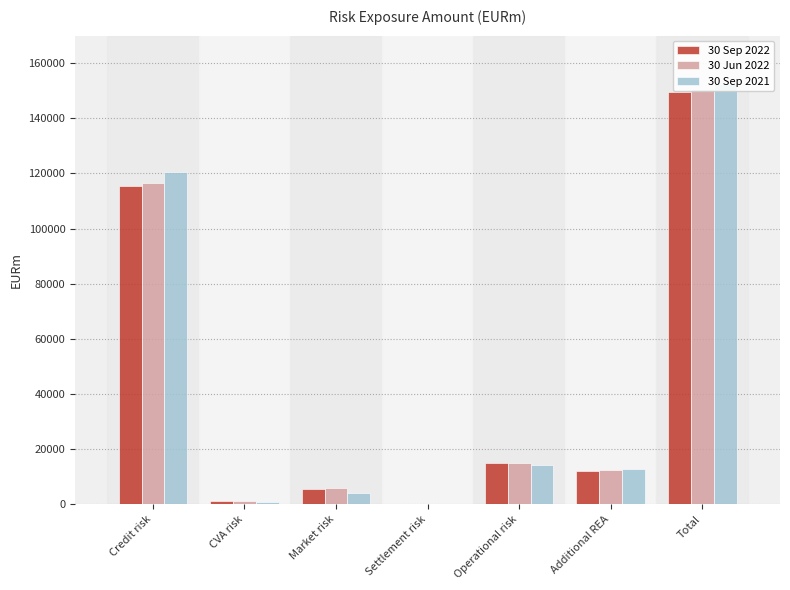

Reading left to right, extract all data points from this chart.

30 Sep 2022: 115433	1047	5641	0	15025	12231	149377
30 Jun 2022: 116542	1094	5841	0	15025	12325	150827
30 Sep 2021: 120572	749	4171	2	14306	12763	152563